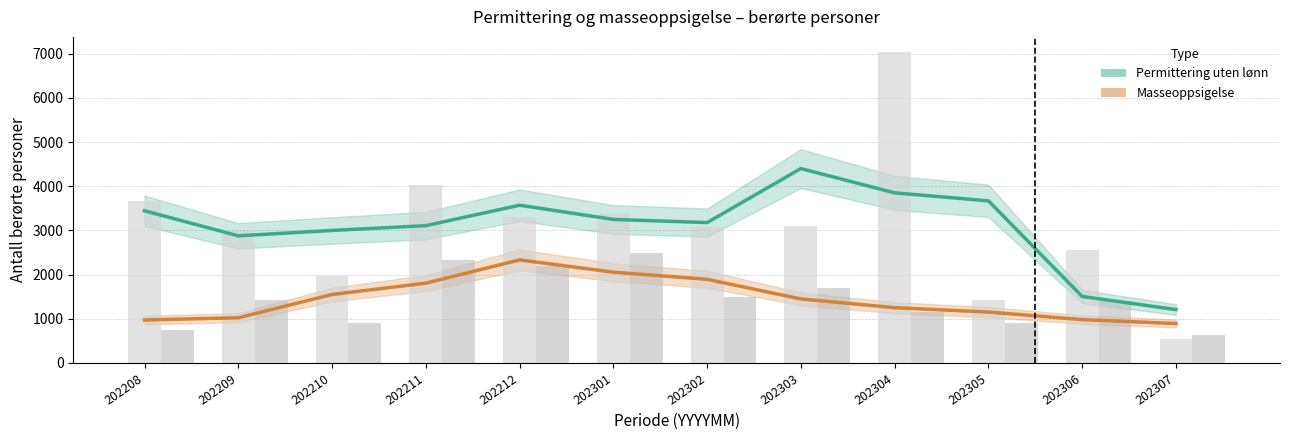

Which category has the lowest value across all series?

202307